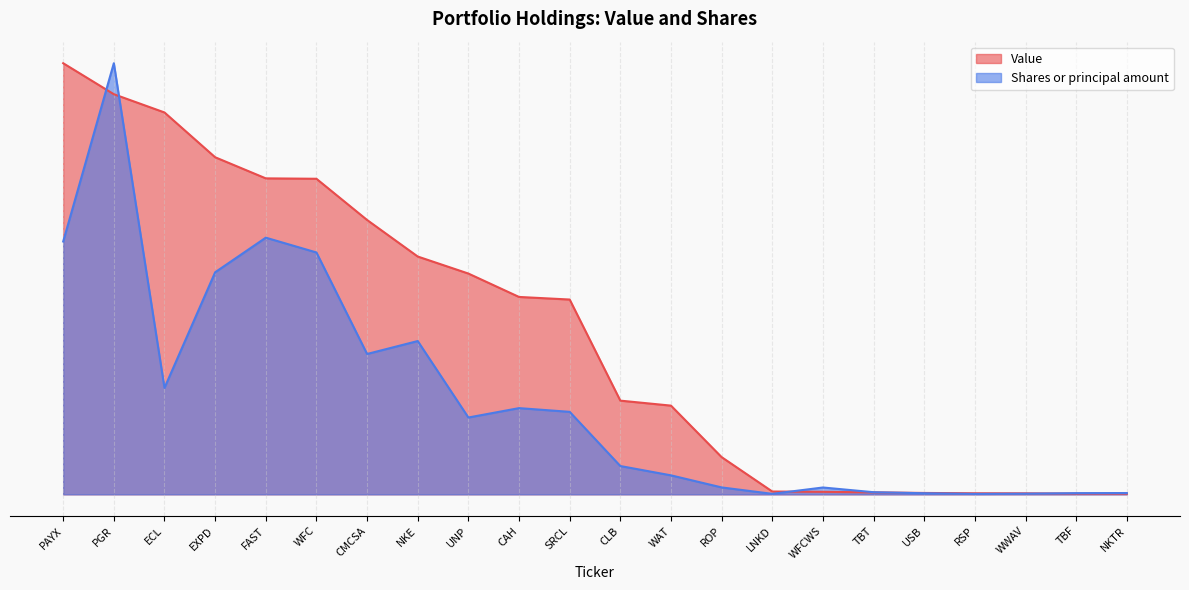

At which category does Shares or principal amount reach its first local peak?

PGR